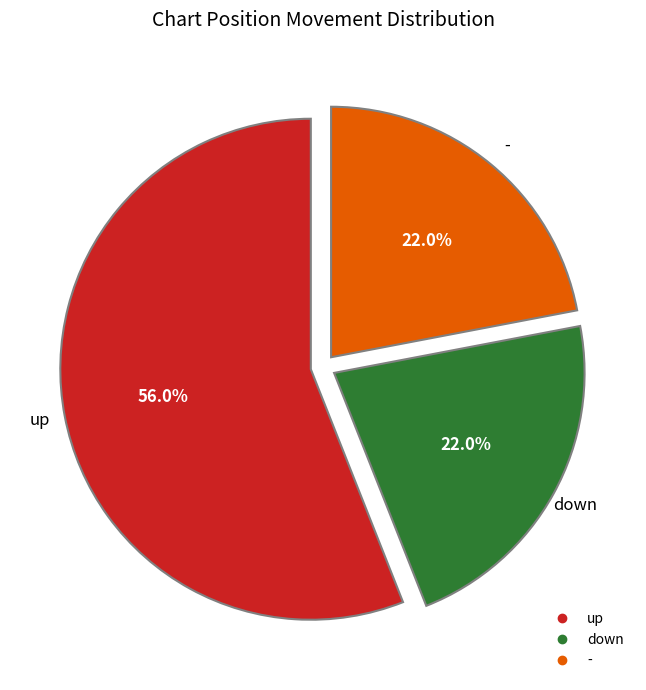

How many slices are in this pie chart?

3